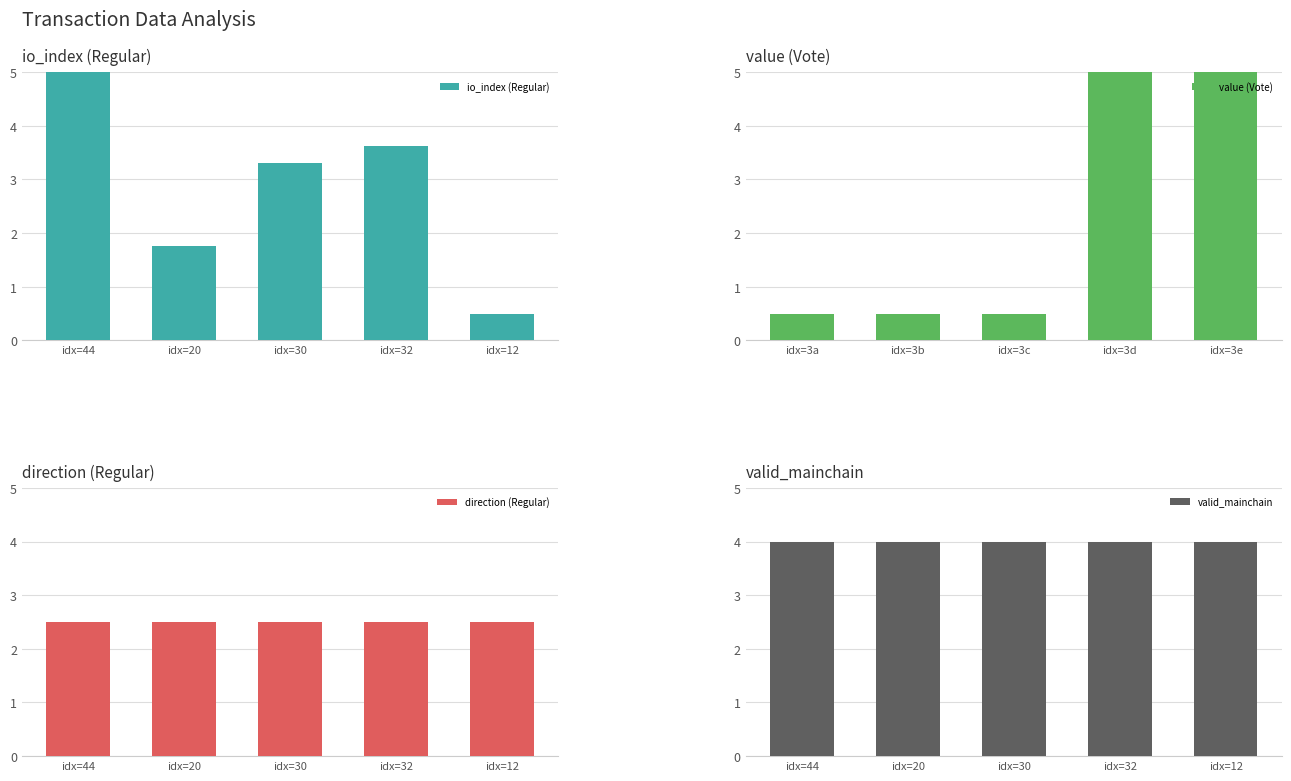

The direction (Regular) series shows 2.5 at idx=32. True or false?

True